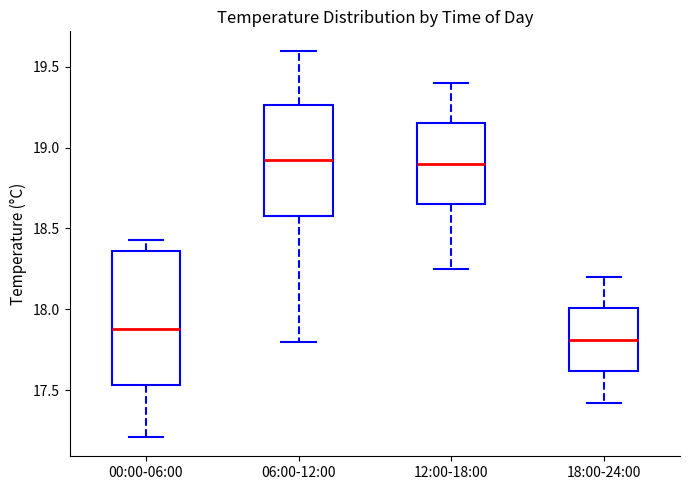

Reading left to right, read every box against the y-axis: the position of its median line, the range the box covers, and the ends of its whiskers. The values are not printed on the chart, so give them approximately, as read against the axis.

00:00-06:00: median 17.90, box 17.55 to 18.35, whiskers 17.20 to 18.45
06:00-12:00: median 18.95, box 18.60 to 19.25, whiskers 17.80 to 19.60
12:00-18:00: median 18.90, box 18.65 to 19.15, whiskers 18.25 to 19.40
18:00-24:00: median 17.80, box 17.60 to 18.00, whiskers 17.40 to 18.20